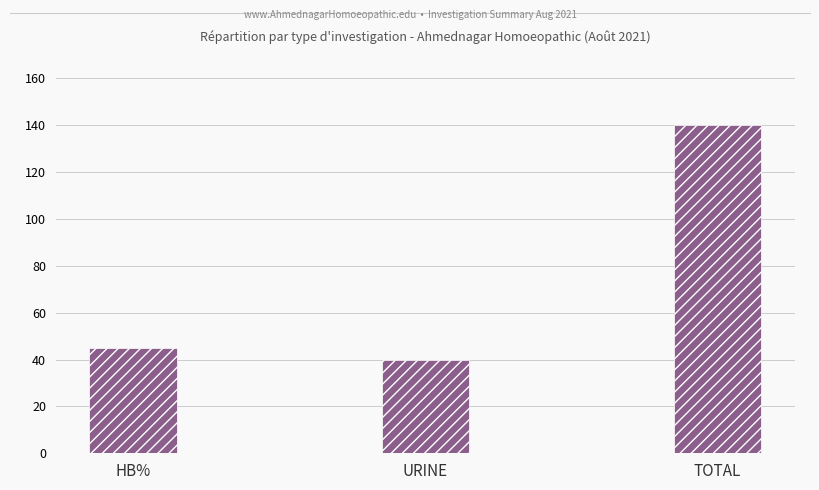

What is the difference between the values at URINE and TOTAL?

100